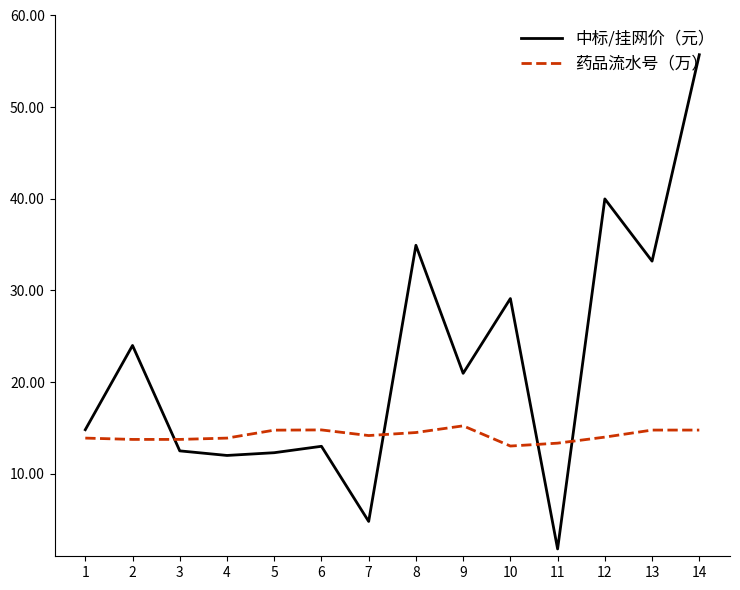

What is the greatest value displayed?

55.7